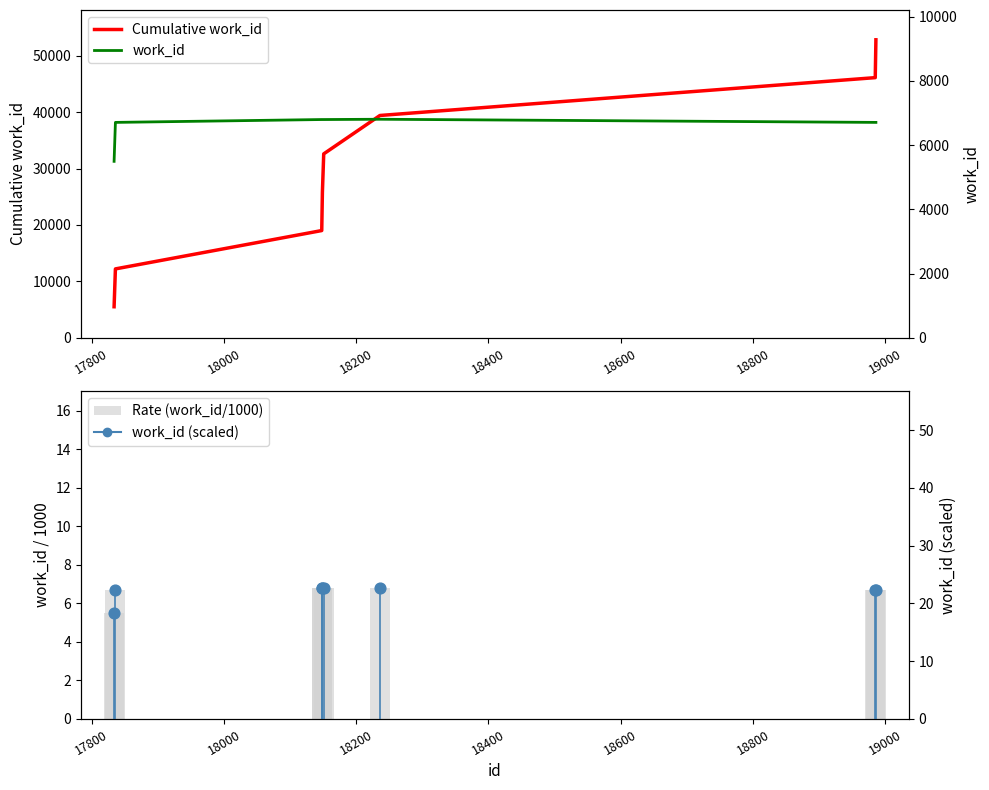

At how many categories does at least one series exceed 28805?

4